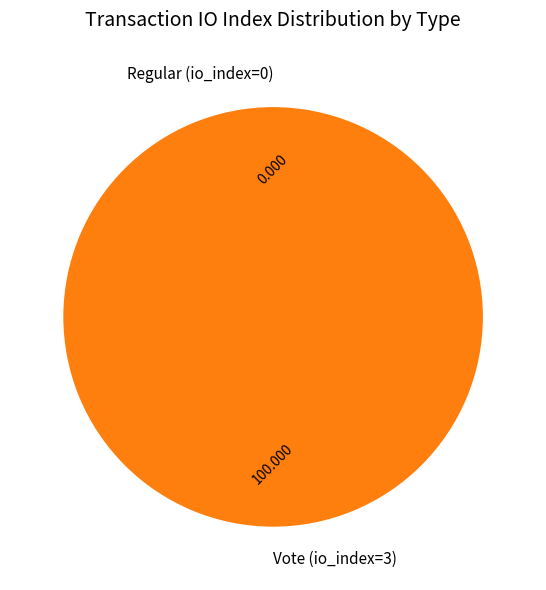

Rank the categories by value from highest to lowest.

Vote (io_index=3), Regular (io_index=0)